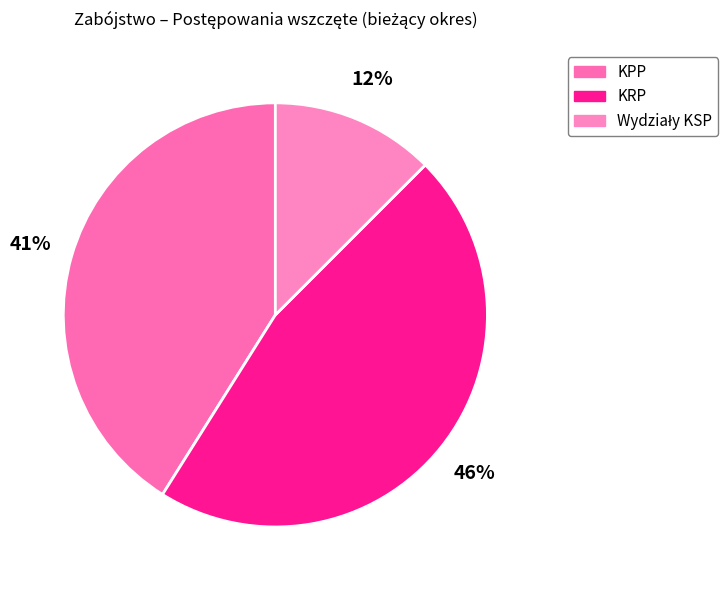

How many slices are in this pie chart?

3